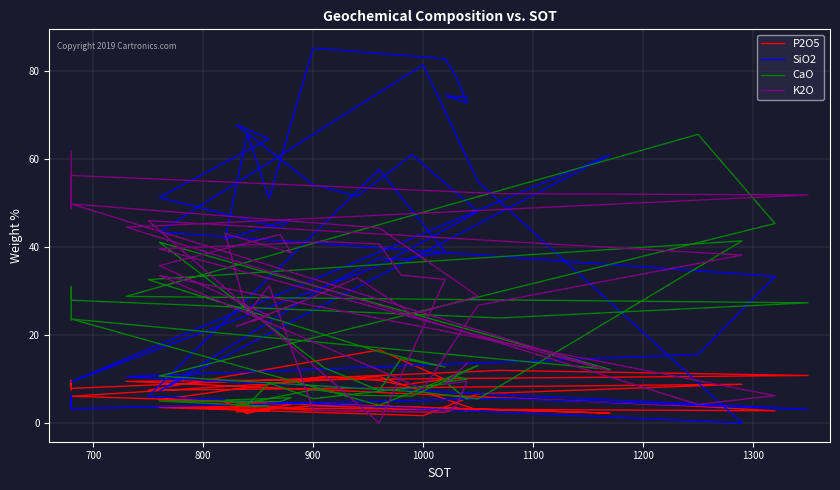

How many data points does each series have?

40